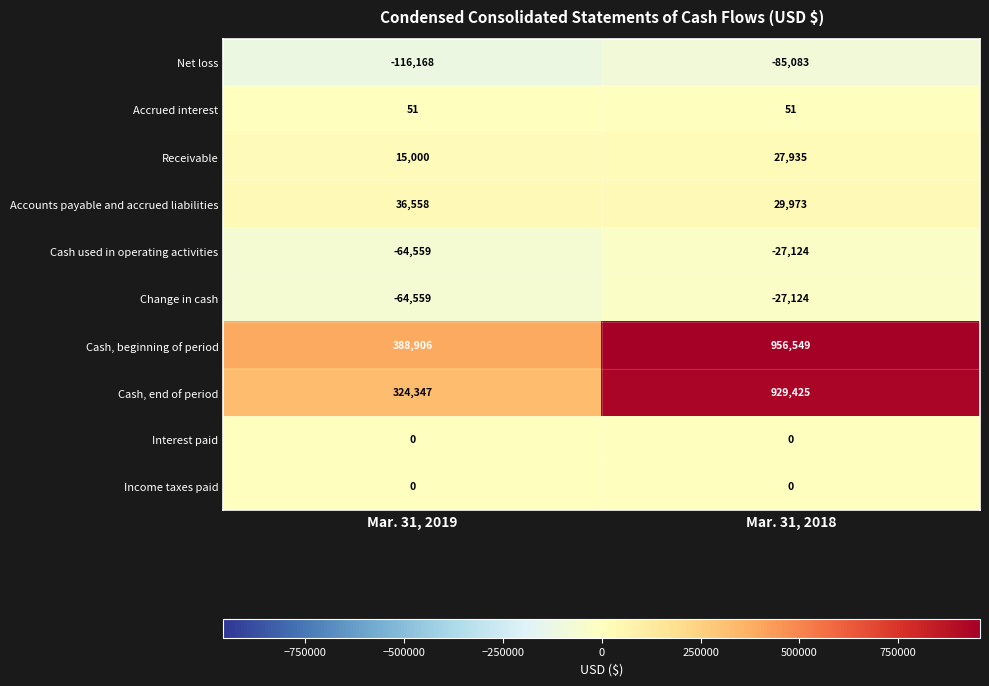

The value of Accounts payable and accrued liabilities at Mar. 31, 2019 is 58759. True or false?

False